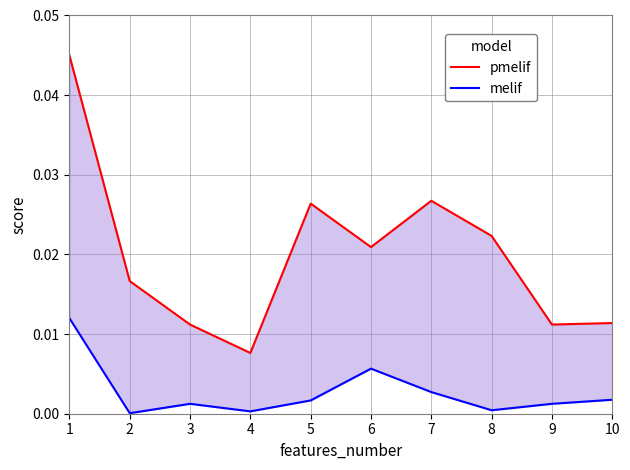

Which series has the largest range (max minus min)?

pmelif